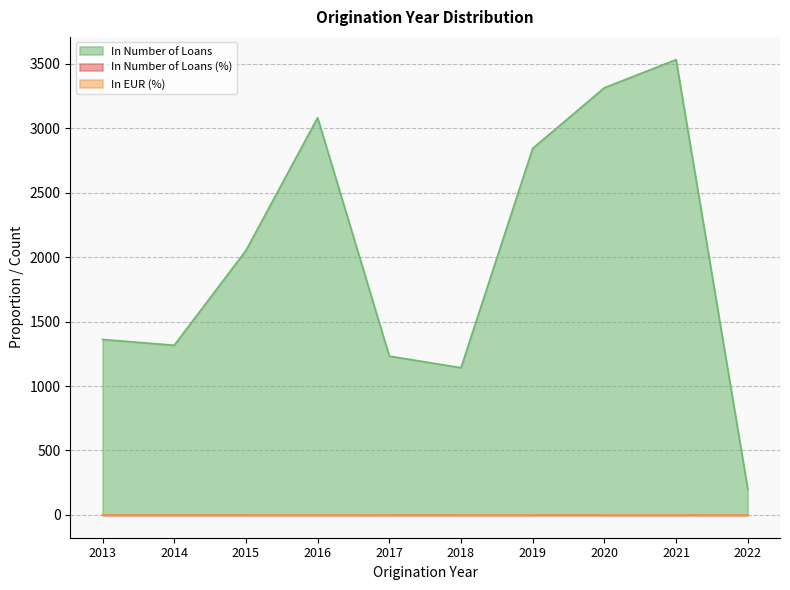

The In Number of Loans (%) series shows 3645.2 at 2015. True or false?

False